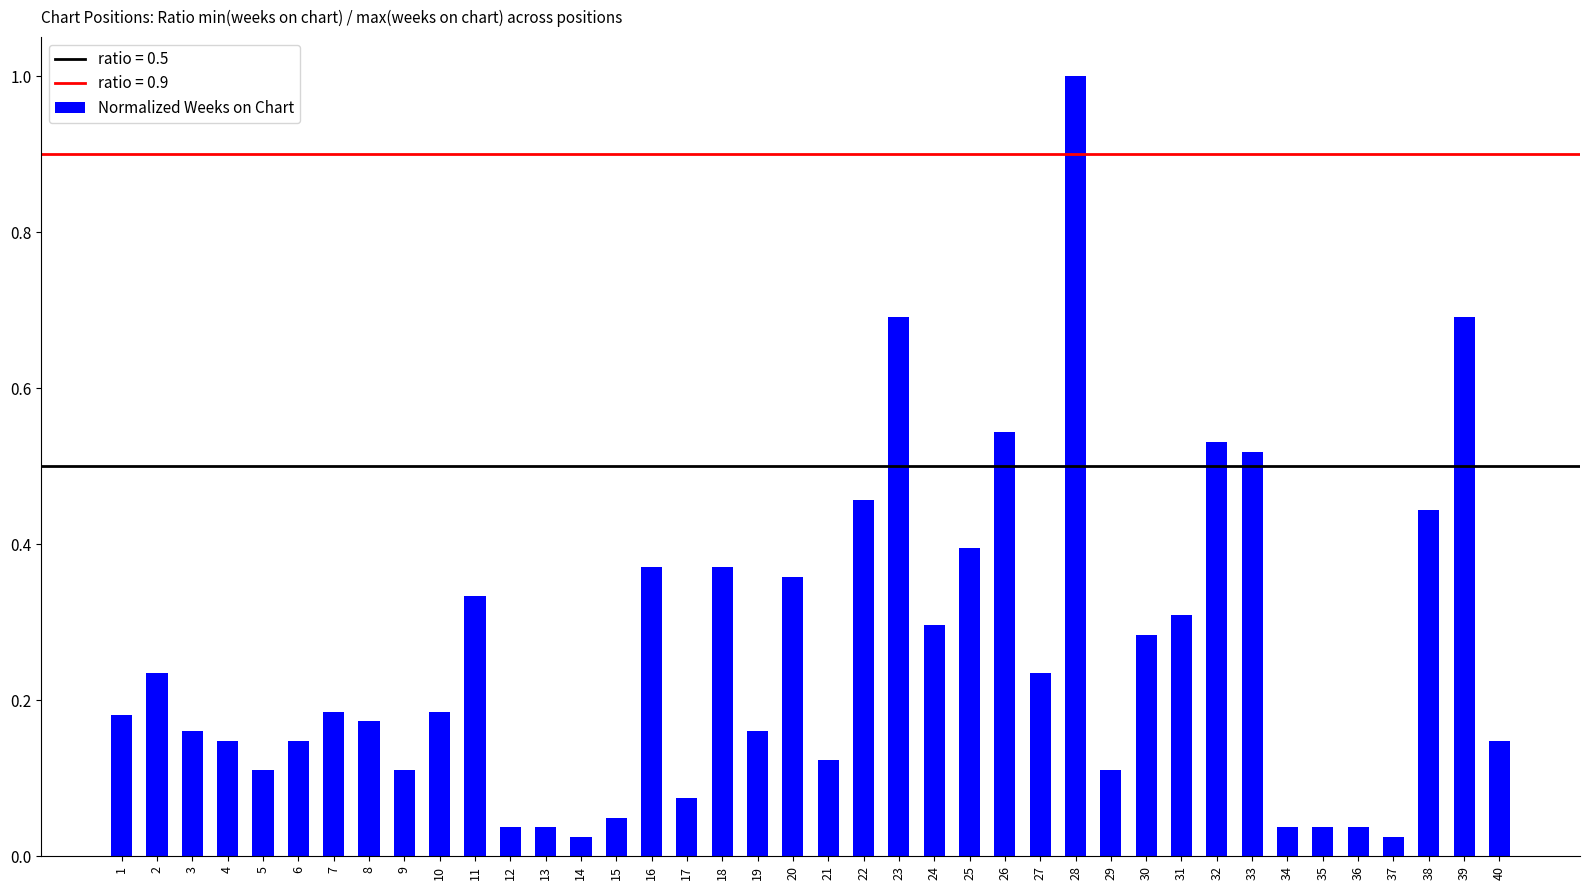

What is the difference between the maximum and minimum values?

1.0